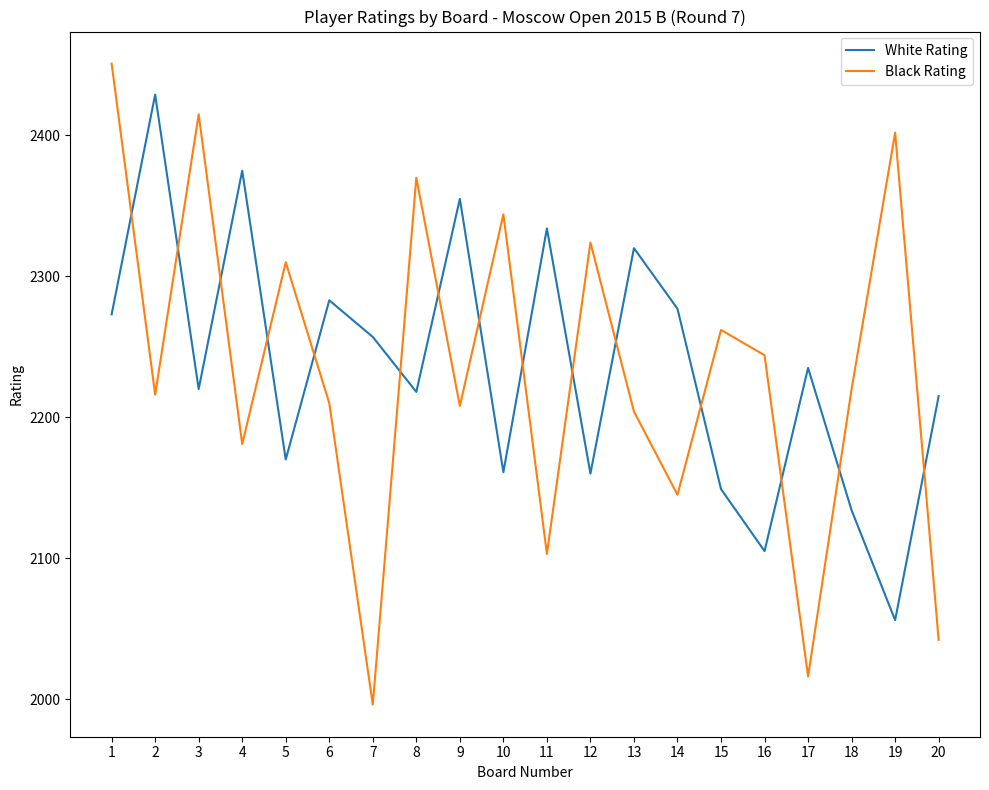

Is it true that Black Rating equals 3626 at 17?

False